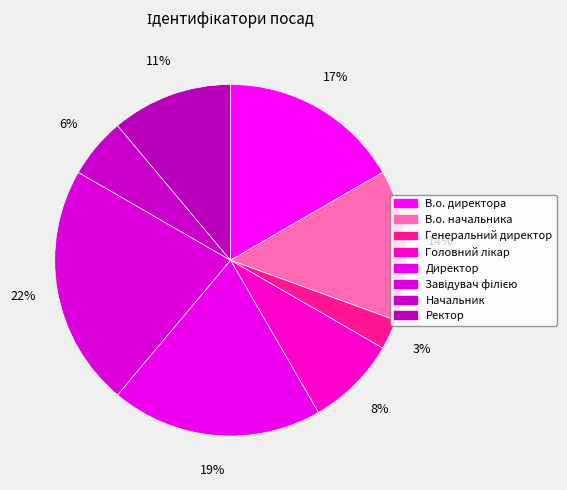

Count the number of slices in the pie.

8